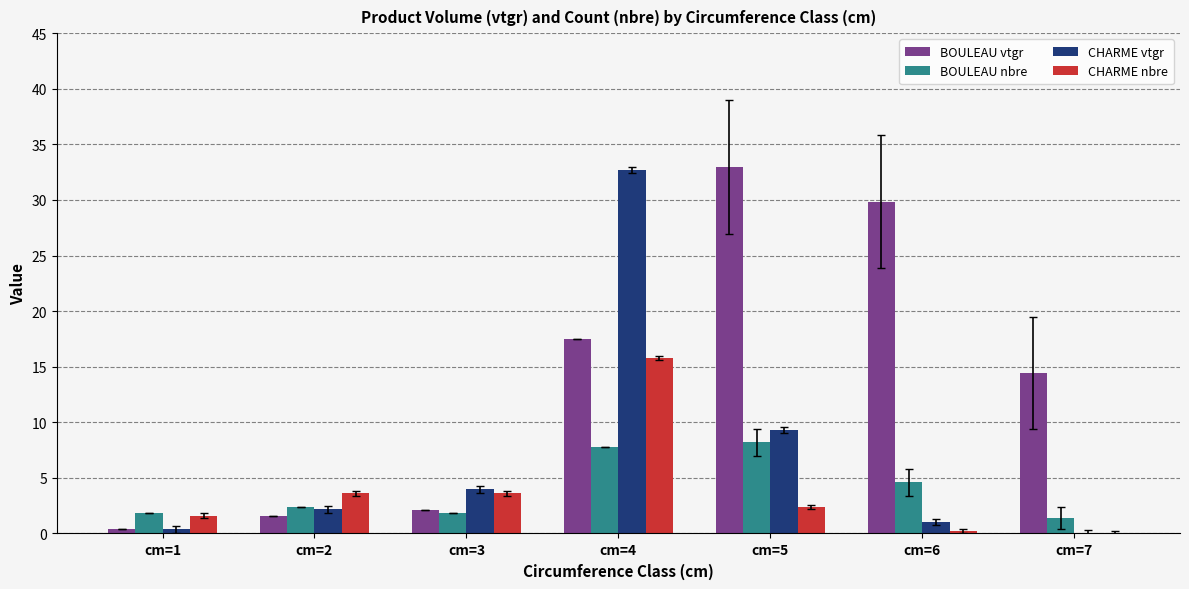

How many categories are shown in the chart?

7